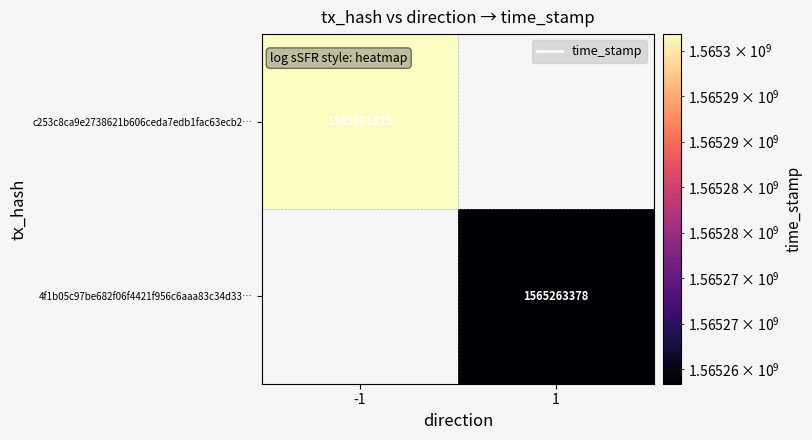

True or false: 4f1b05c97be682f06f4421f956c6aaa83c34d33… has a value of 755070473.5 at 1.

False